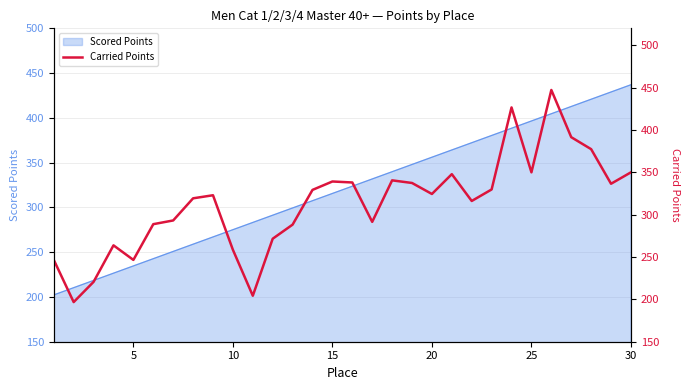

What is the minimum value shown in the chart?

196.8